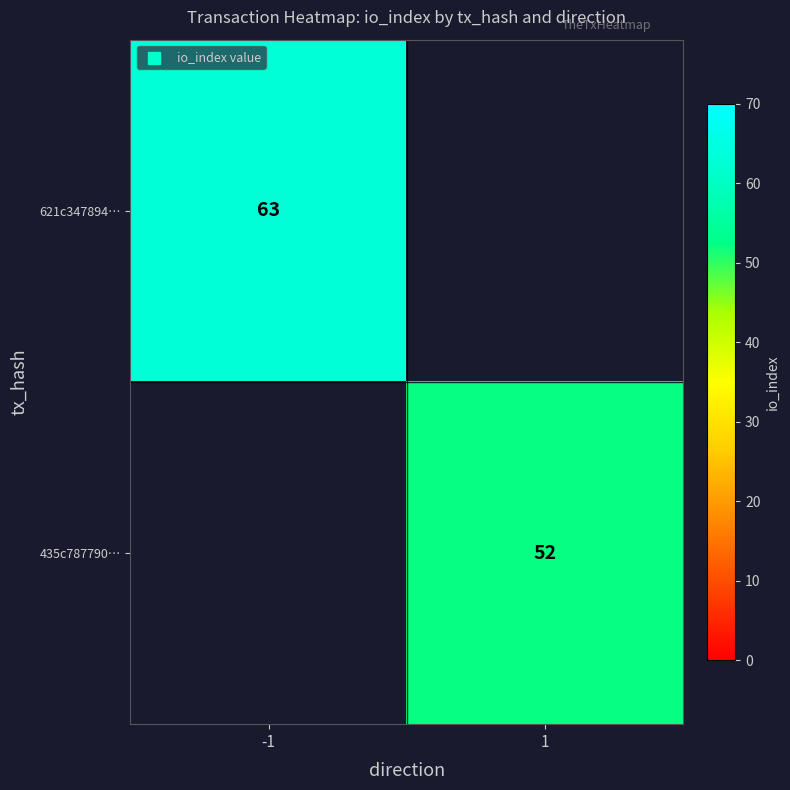

The 621c347894… series shows 63 at -1. True or false?

True